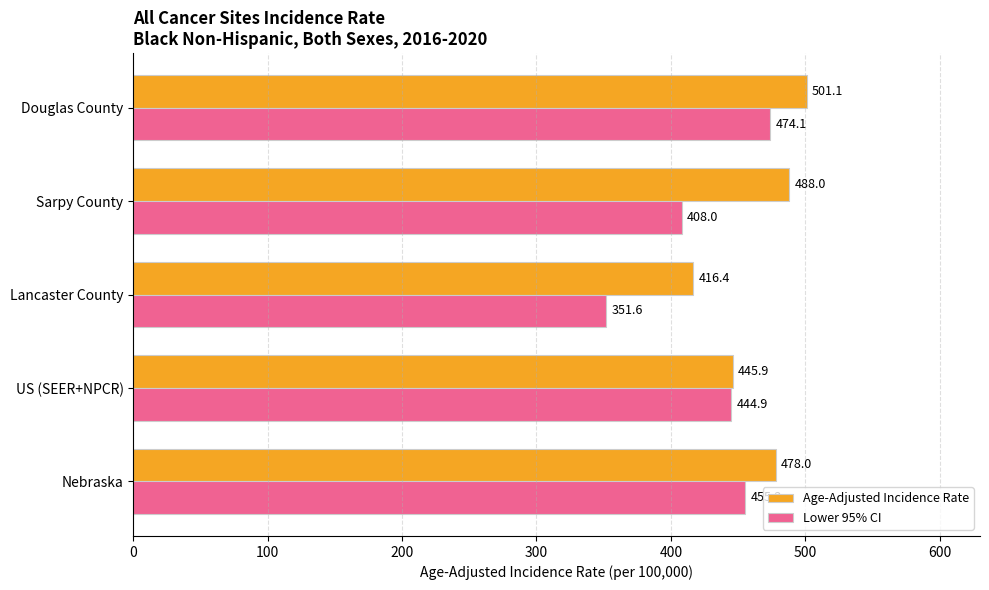

How many distinct data groups are displayed?

2